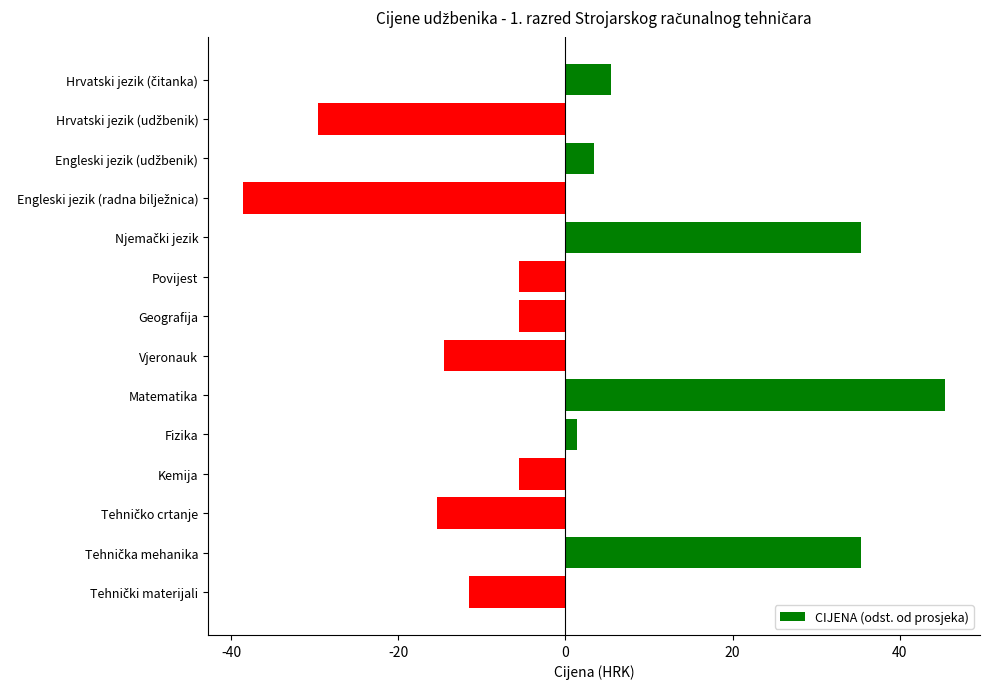

What is the difference between the maximum and second lowest values?

75.0